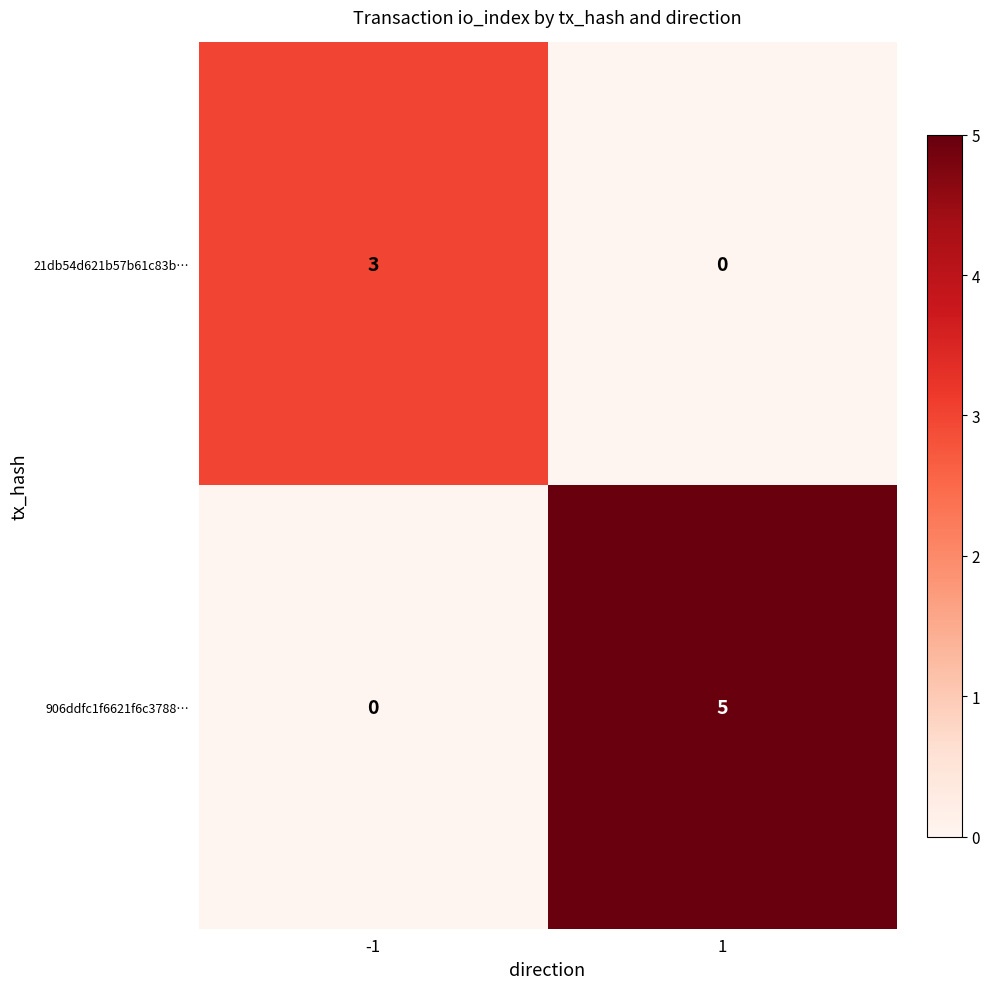

At which category is the sum across all series the highest?

1